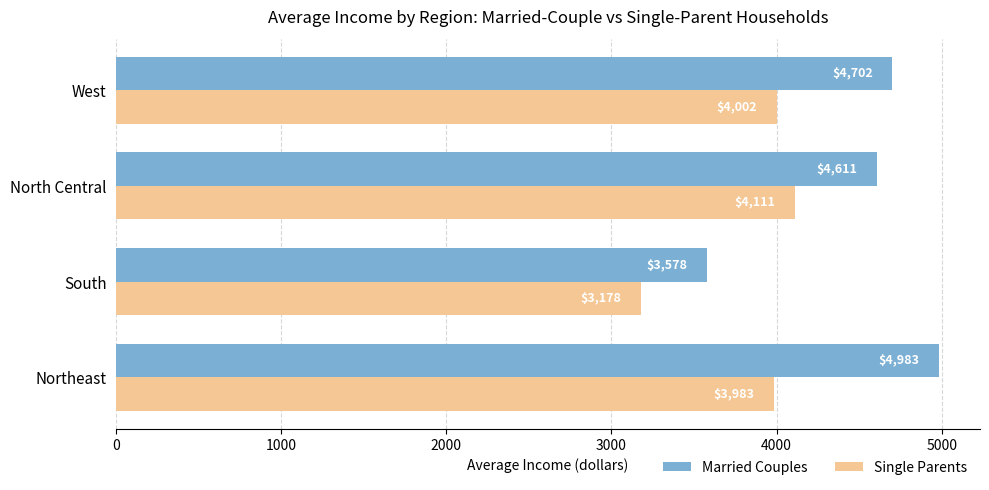

What is the difference between the highest and lowest values at North Central?

500